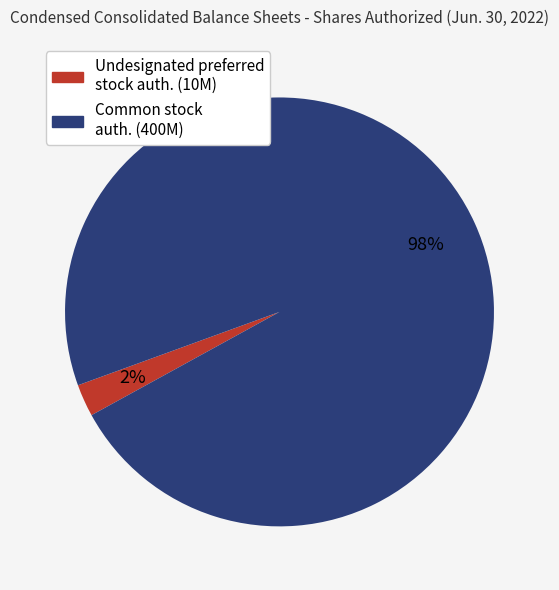

Is there any slice that represents more than half of the pie?

Yes